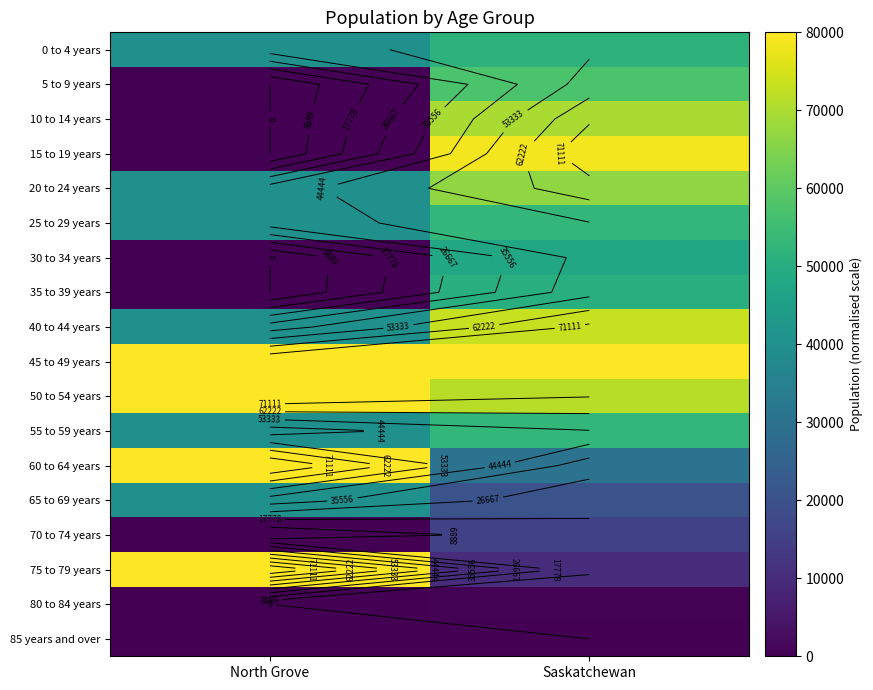

The 45 to 49 years series shows 80000.0 at North Grove. True or false?

True